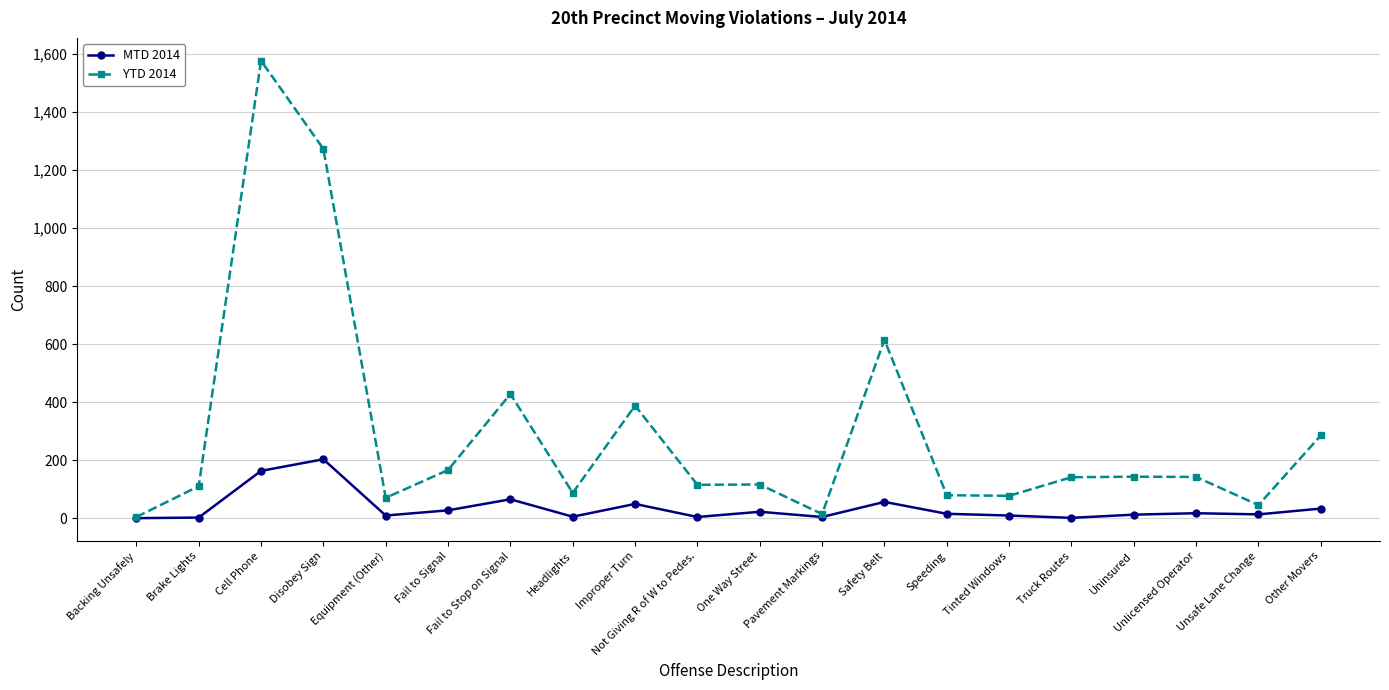

How many data points in YTD 2014 are less than 141?

10